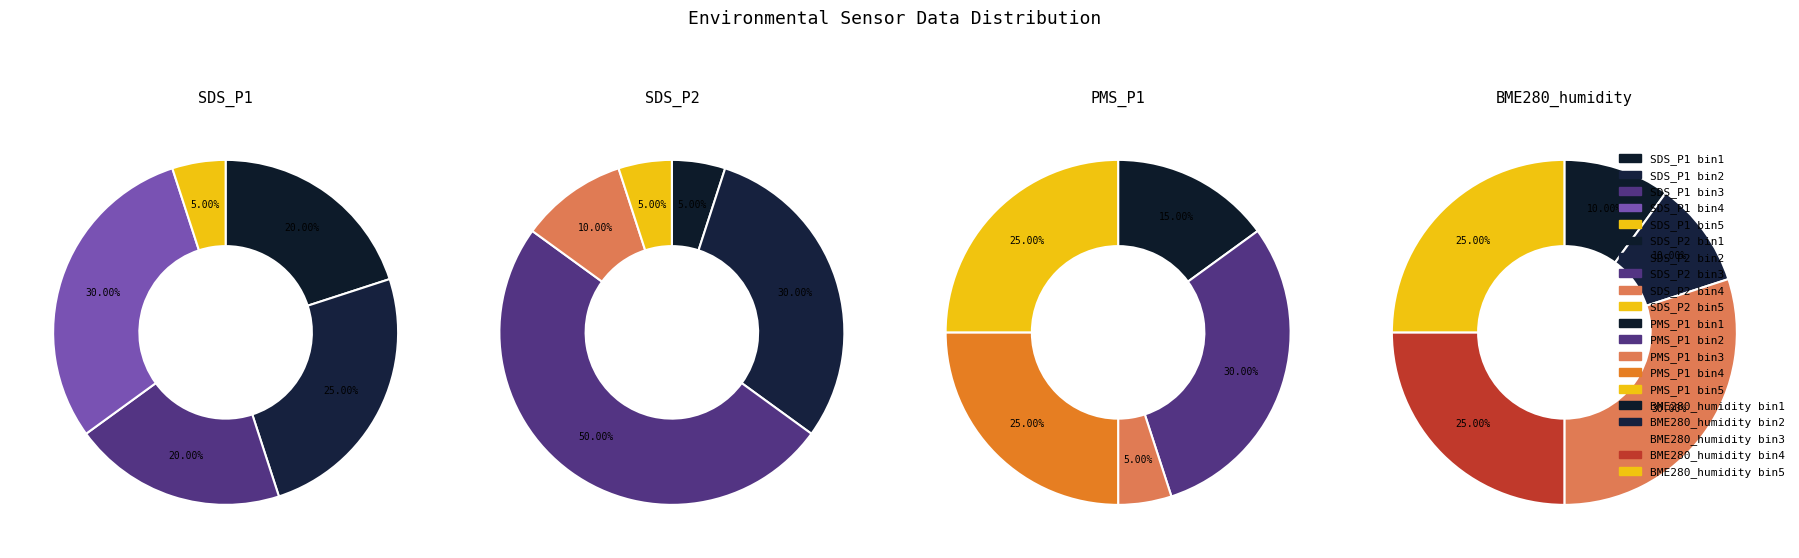

Is the sum of SDS_P2 and 19 greater than half?

No